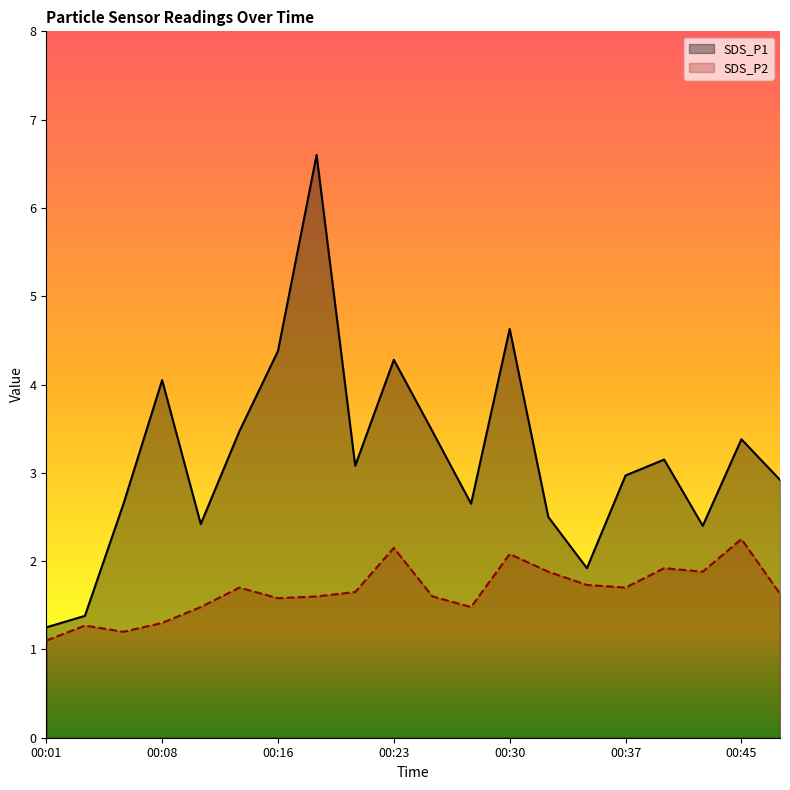

What is the value of the SDS_P2 point at the 17th from the left?

1.9